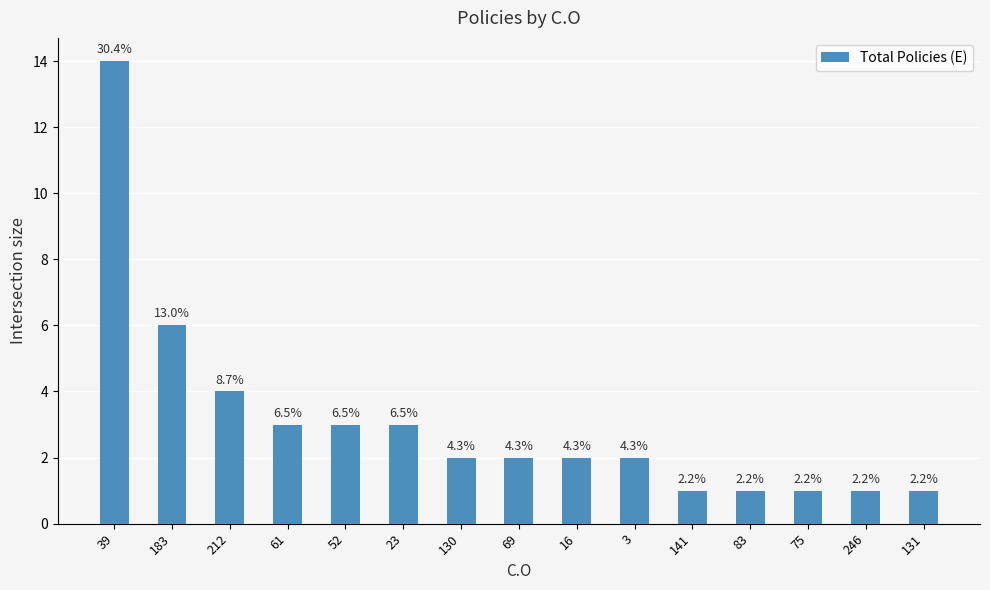

Does the chart contain any negative values?

No